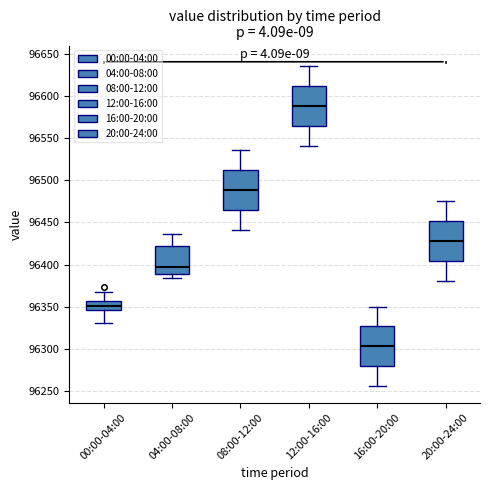

Where is the upper edge of the box for 16:00-20:00 on the y-axis? The values are not printed on the chart, so give them approximately, as read against the axis.

96325